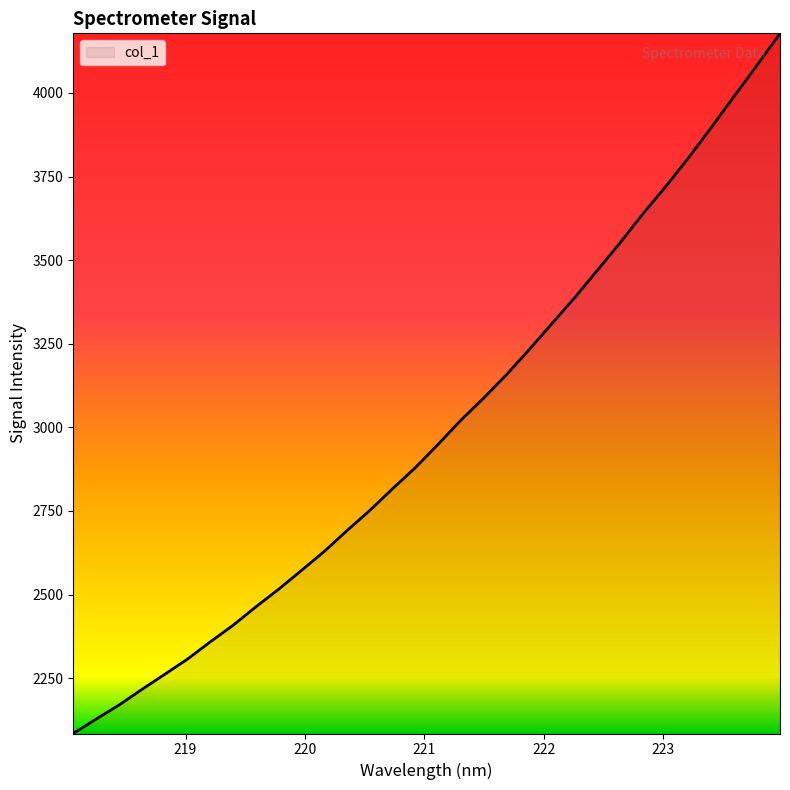

What is the difference between the maximum and minimum values?

2093.7